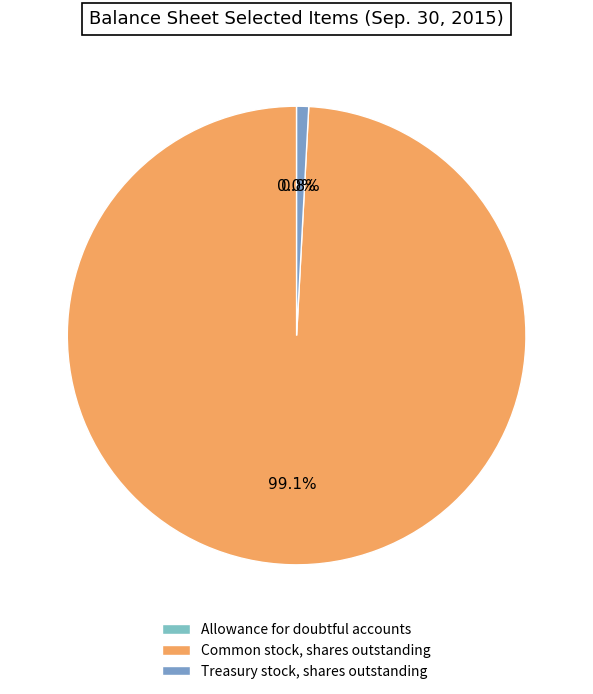

Is there any slice that represents more than half of the pie?

Yes